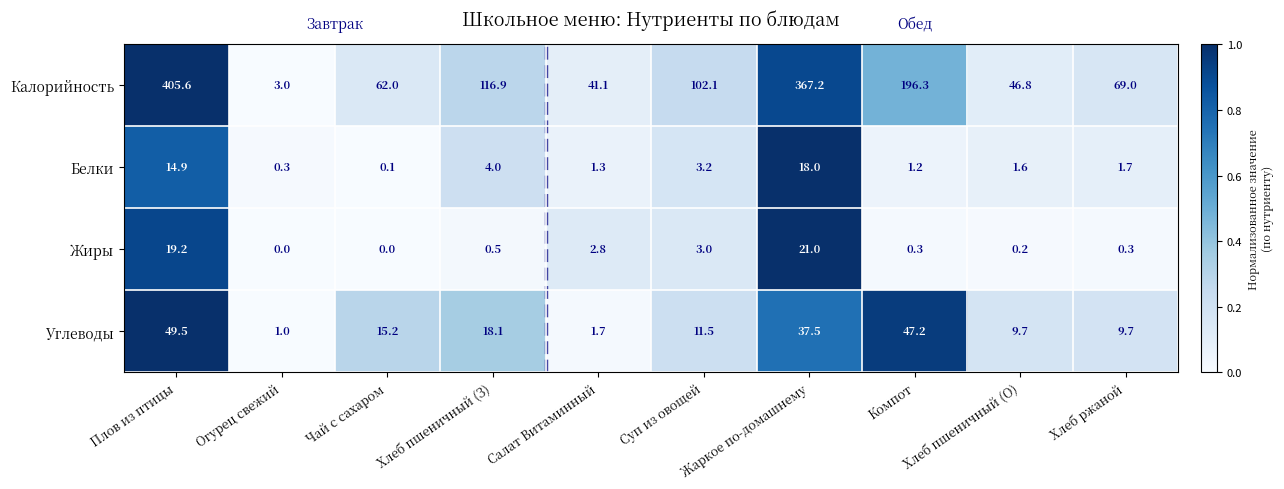

At which category does the chart reach its peak across all series?

Плов из птицы